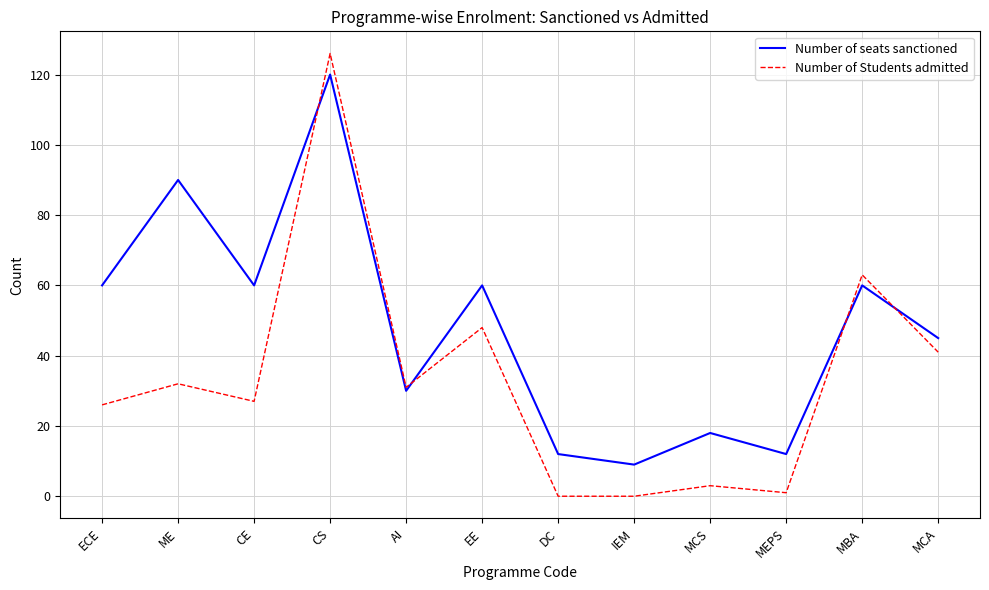

How many times do Number of seats sanctioned and Number of Students admitted cross each other?

4